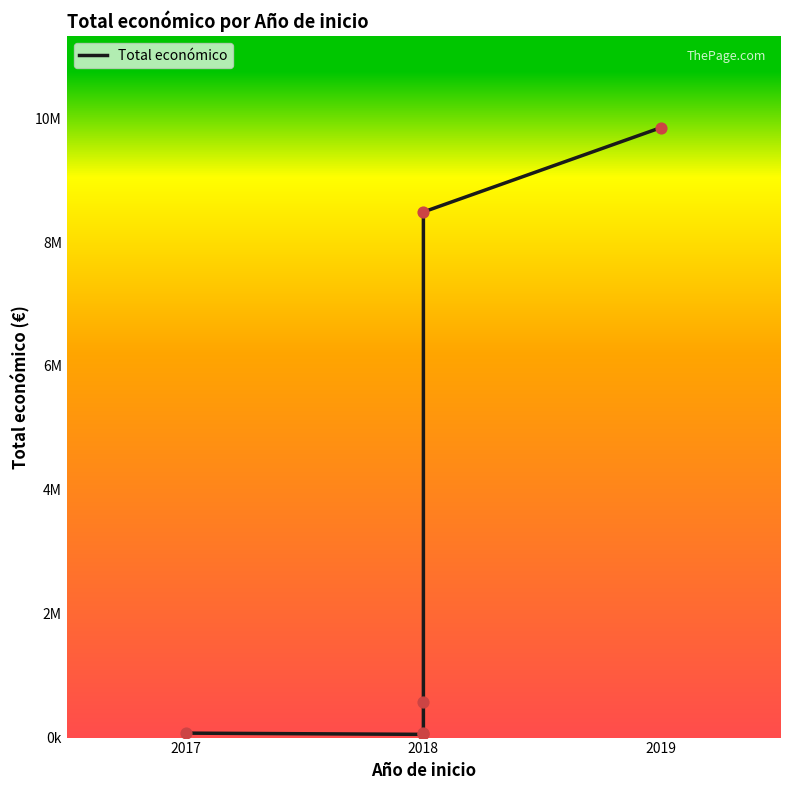

What is the change in value from 2017 to 2018?

-19745